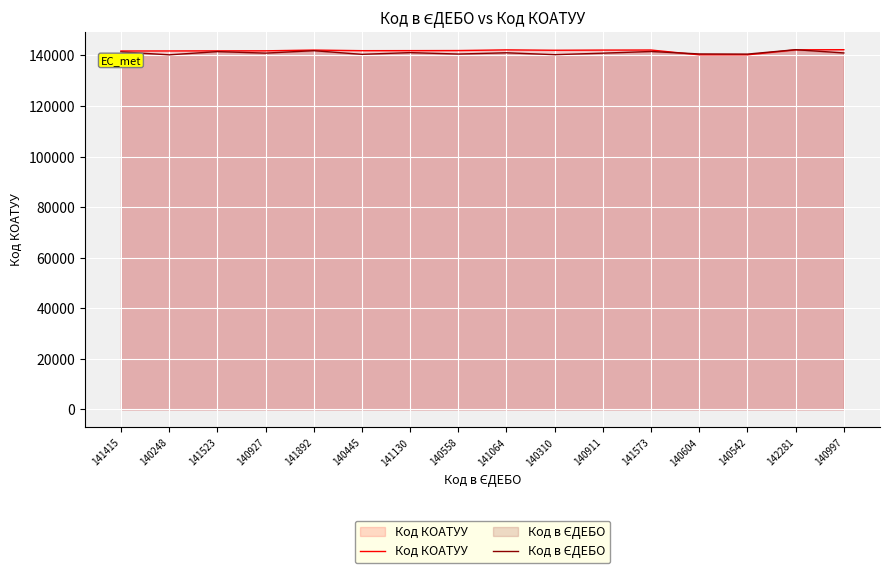

True or false: Код в ЄДЕБО and Код КОАТУУ cross at least once.

True